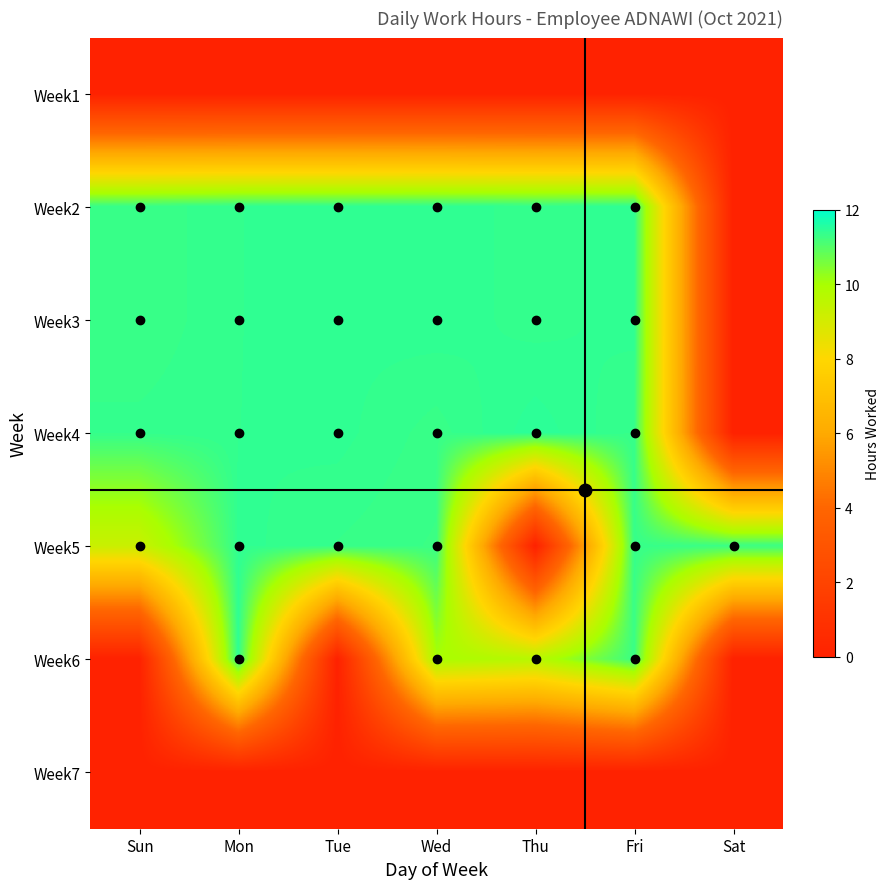

At which category is the sum across all series the highest?

Mon